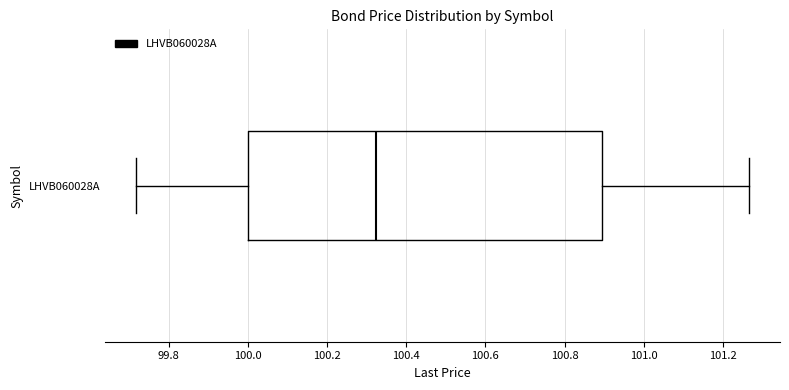

Transcribe this box plot: give where the median line is, the range the box spans, and where the two whiskers end, as read against the x-axis. The values are not printed on the chart, so give them approximately, as read against the axis.

median 100.32, box 100.00 to 100.90, whiskers 99.72 to 101.26